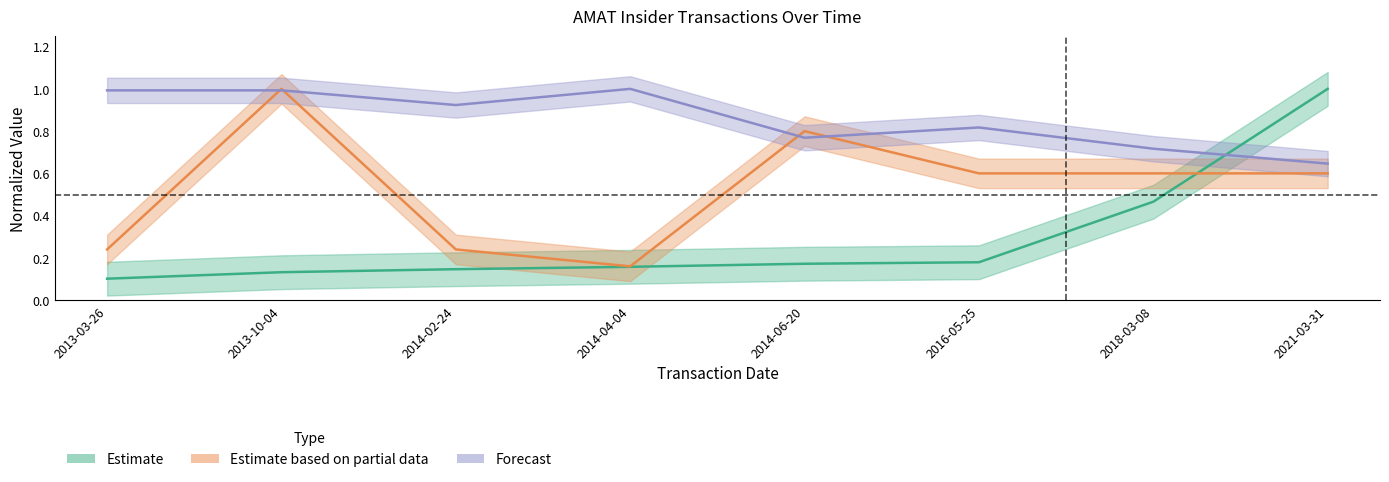

Reading left to right, transcribe all the data shown in this chart.

transactionPricePerShare: 0.1	0.1	0.1	0.2	0.2	0.2	0.5	1.0
transactionShares: 0.2	1.0	0.2	0.2	0.8	0.6	0.6	0.6
sharesOwnedFollowingTransaction: 1.0	1.0	0.9	1.0	0.8	0.8	0.7	0.6